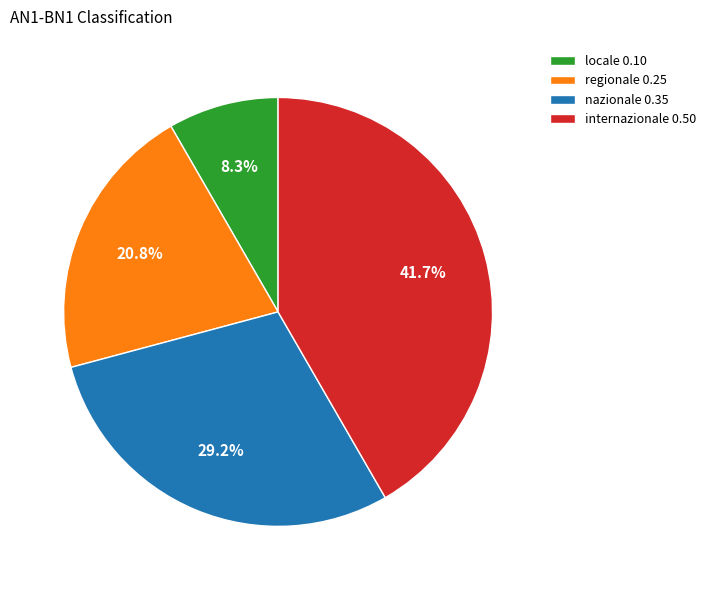

What is the largest slice in the pie chart?

internazionale